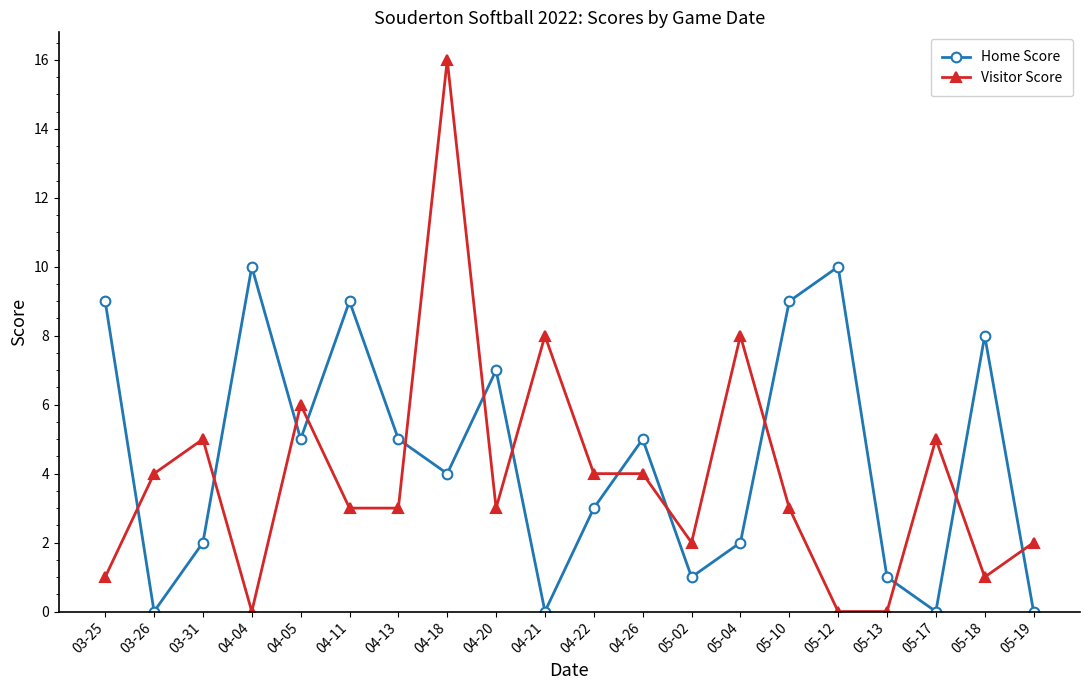

Which series ends up on top after the final intersection of Visitor Score and Home Score?

Visitor Score